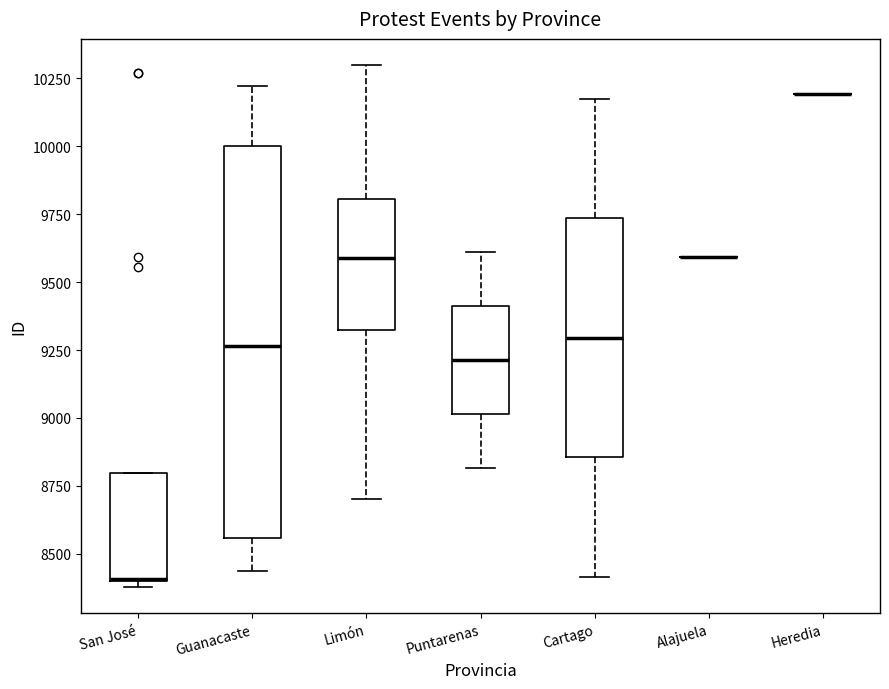

Which box is the tallest, from its lower edge to its upper edge?

Guanacaste